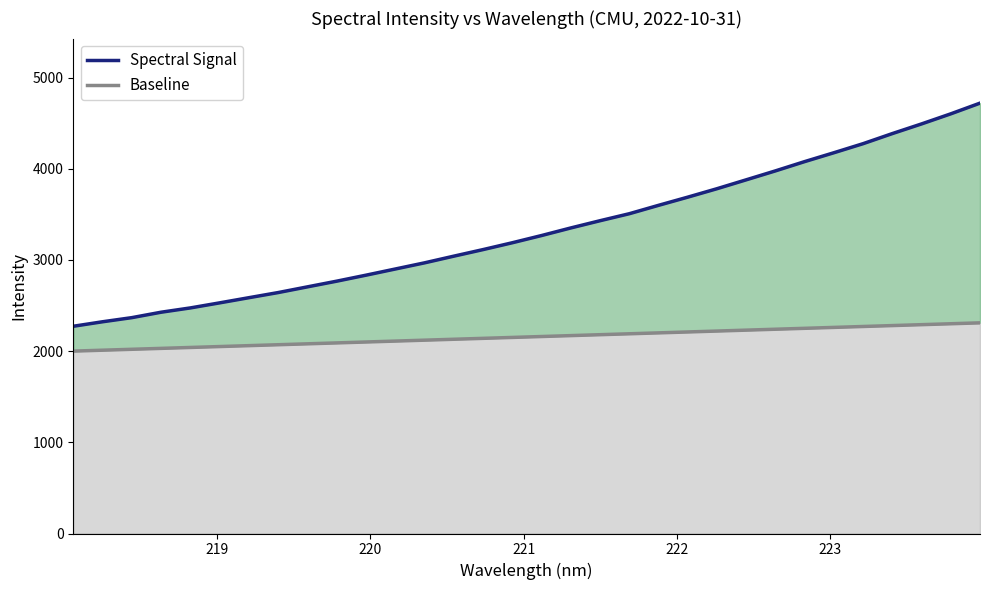

True or false: Spectral Signal and Baseline intersect in this chart.

False